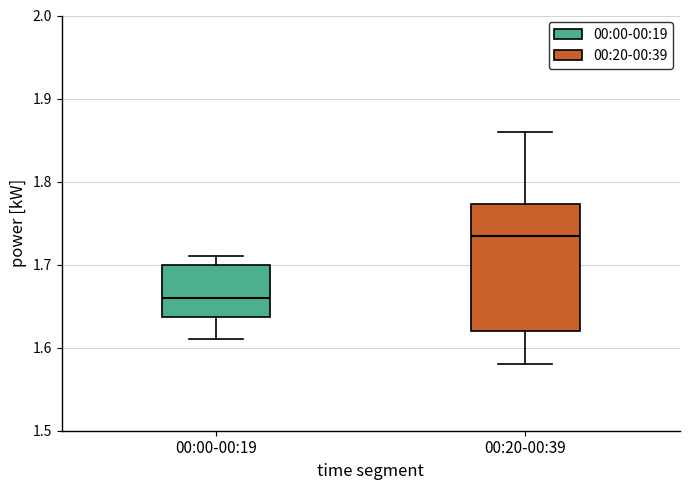

Reading left to right, transcribe this box plot: for each box, give where its median line is, the range the box spans, and where its two whiskers end, as read against the y-axis. The values are not printed on the chart, so give them approximately, as read against the axis.

00:00-00:19: median 1.66, box 1.64 to 1.70, whiskers 1.61 to 1.71
00:20-00:39: median 1.74, box 1.62 to 1.77, whiskers 1.58 to 1.86